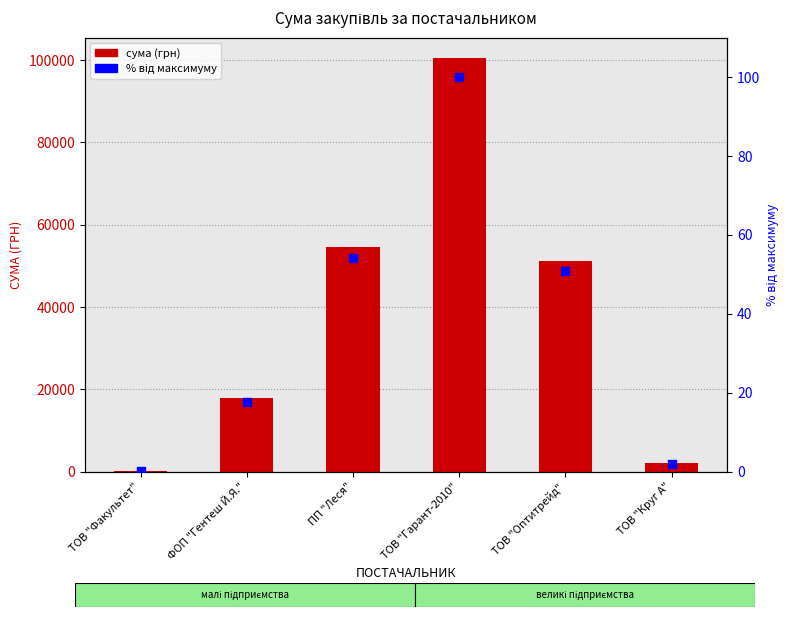

Which series contains the lowest Y value?

% від макс.